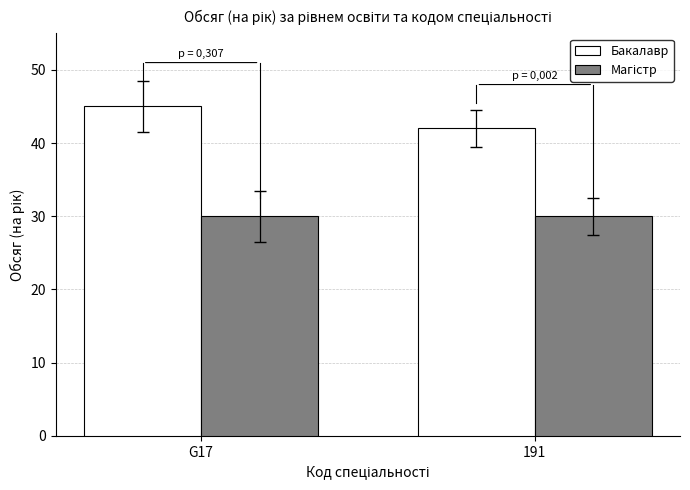

The Бакалавр series shows 45 at G17. True or false?

True